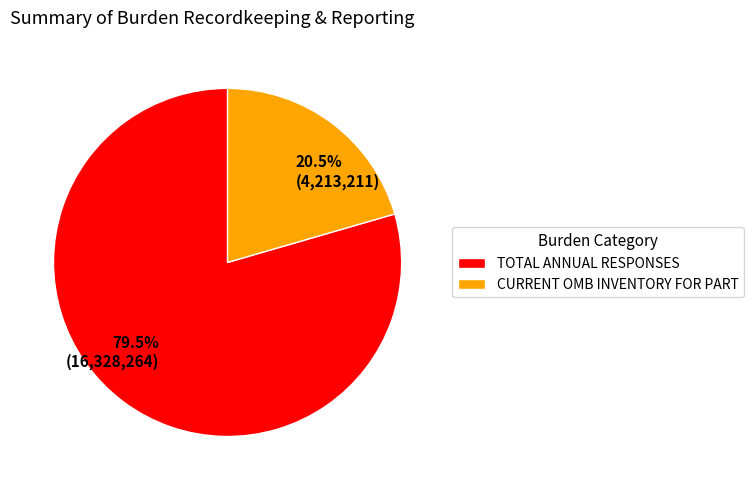

Rank the categories by value from lowest to highest.

CURRENT OMB INVENTORY FOR PART, TOTAL ANNUAL RESPONSES